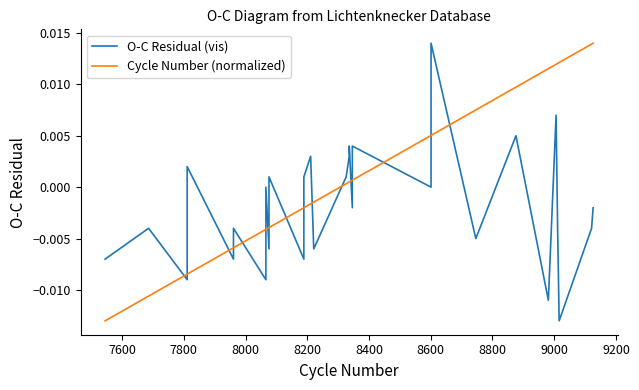

List the series in order of their overall mean, highest first.

Cycle Number (normalized), O-C Residual (vis)